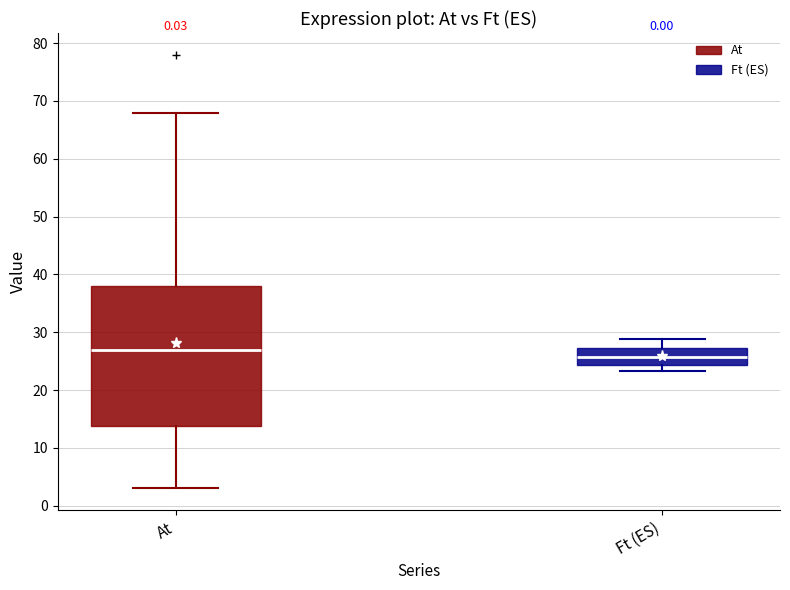

Which box is the tallest, from its lower edge to its upper edge?

At